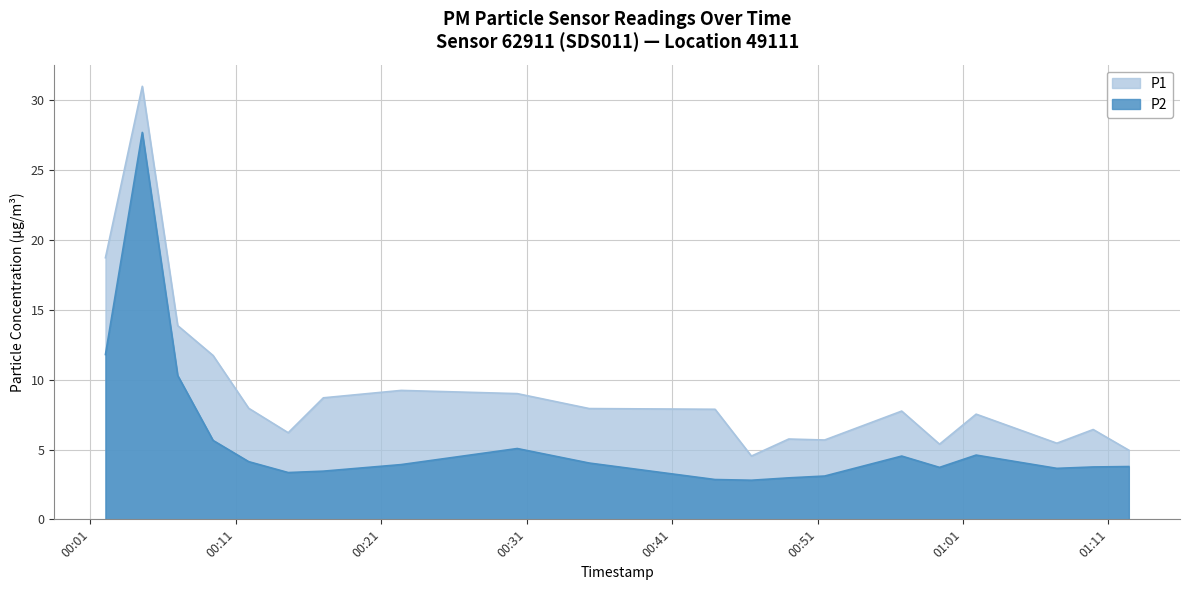

Is the value of P2 at 2024-01-06T00:22:22 greater than the value of P1 at 2024-01-06T01:09:57?

No